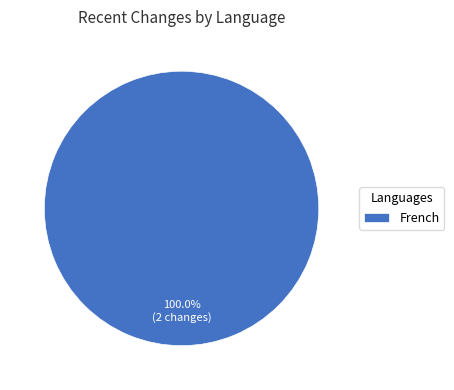

Rank the categories by value from highest to lowest.

French